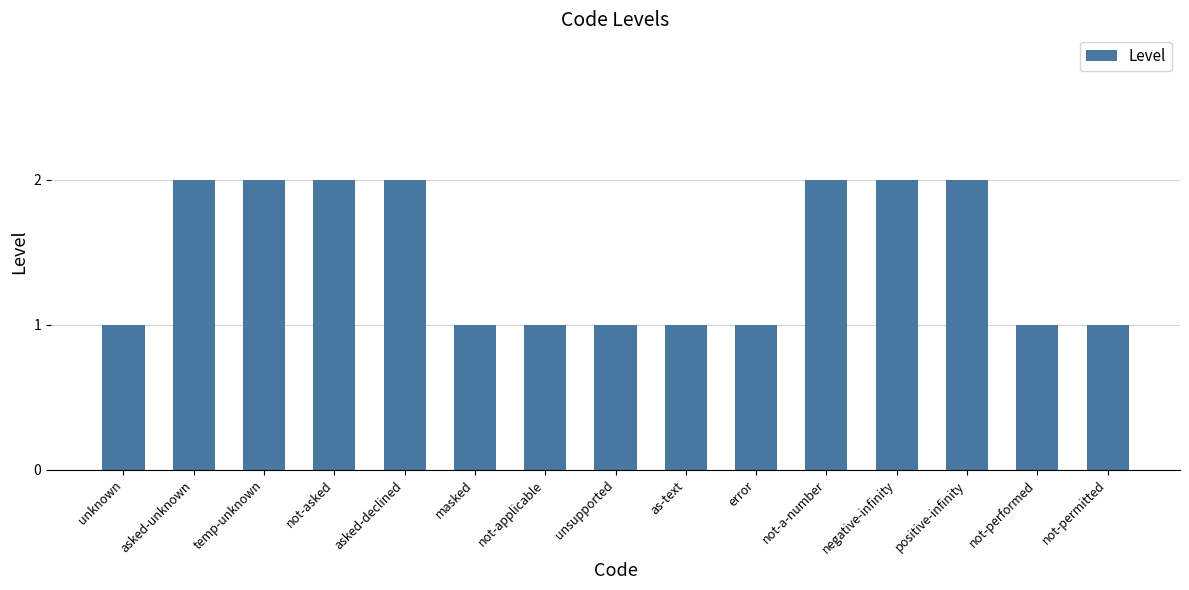

What is the minimum value shown in the chart?

1